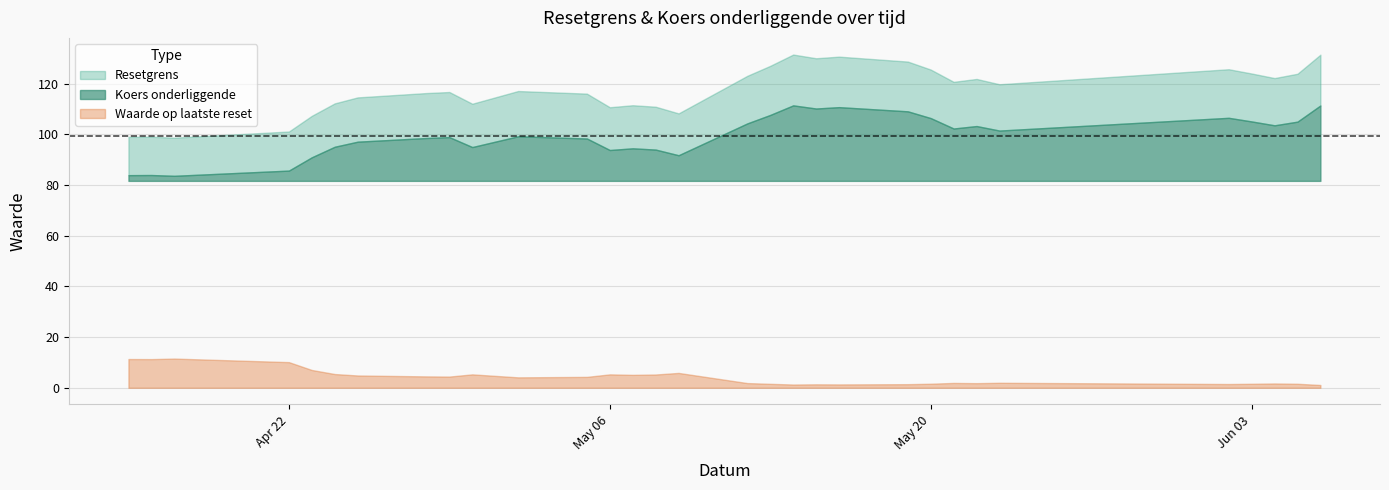

Is the value of Resetgrens at 2025-05-06 greater than the value of Koers onderliggende at 2025-05-21?

Yes